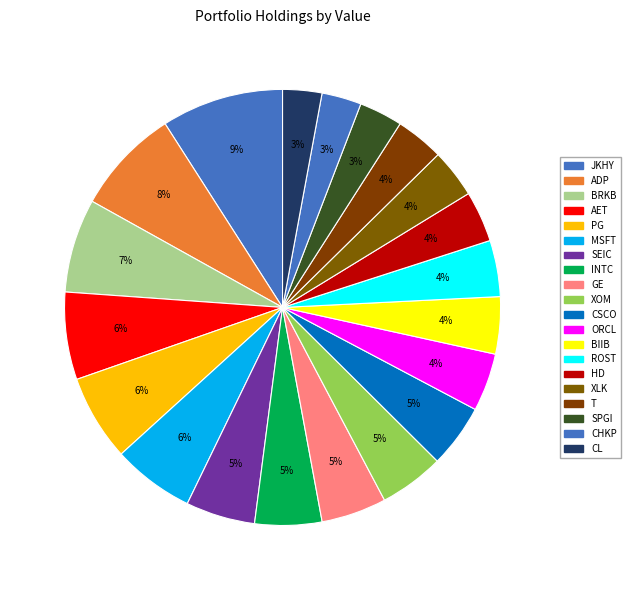

How many segments does this pie chart have?

20